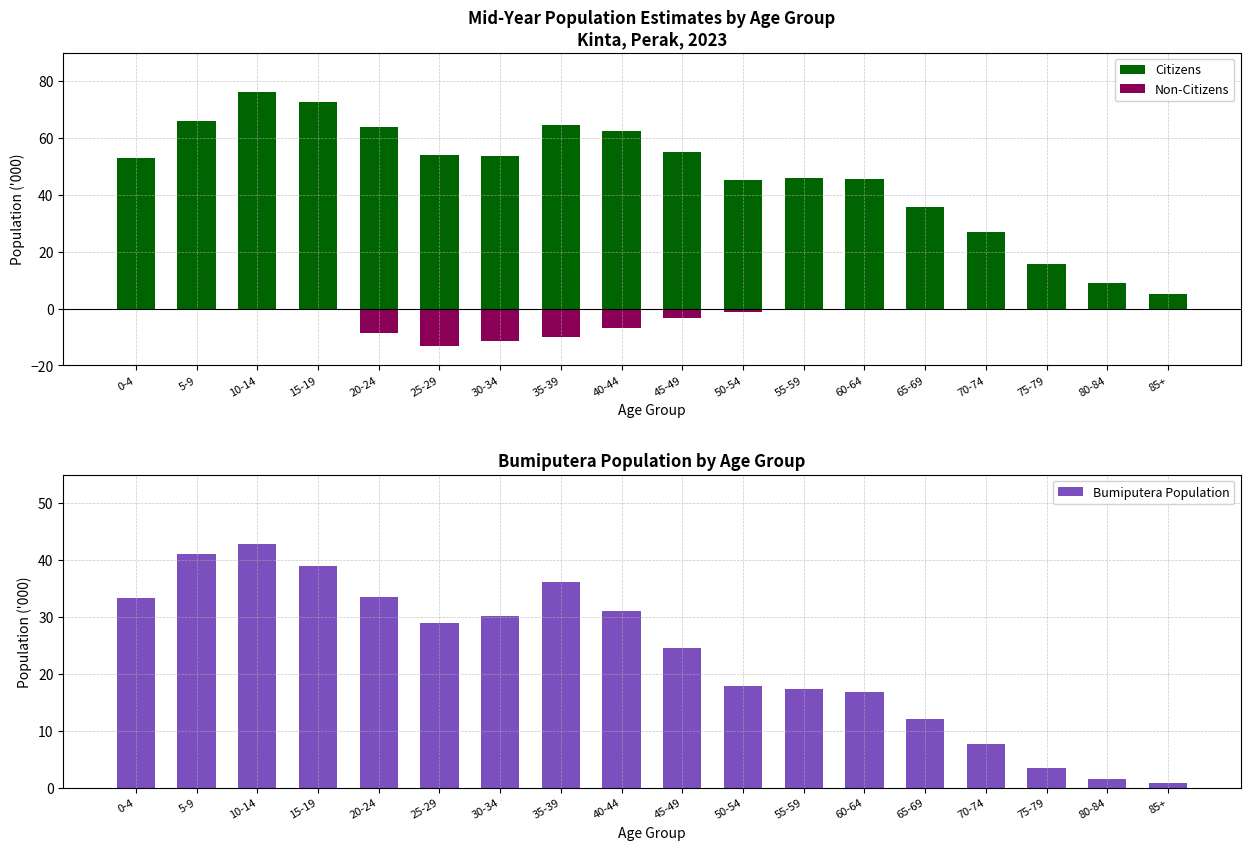

True or false: Non-Citizens has a value of -0.4 at 15-19.

True